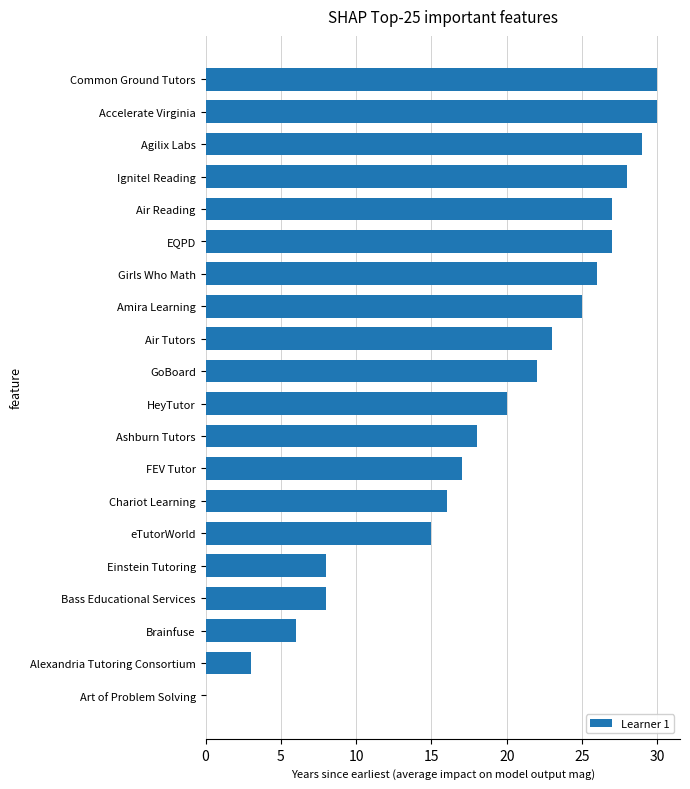

How many data points does each series have?

20